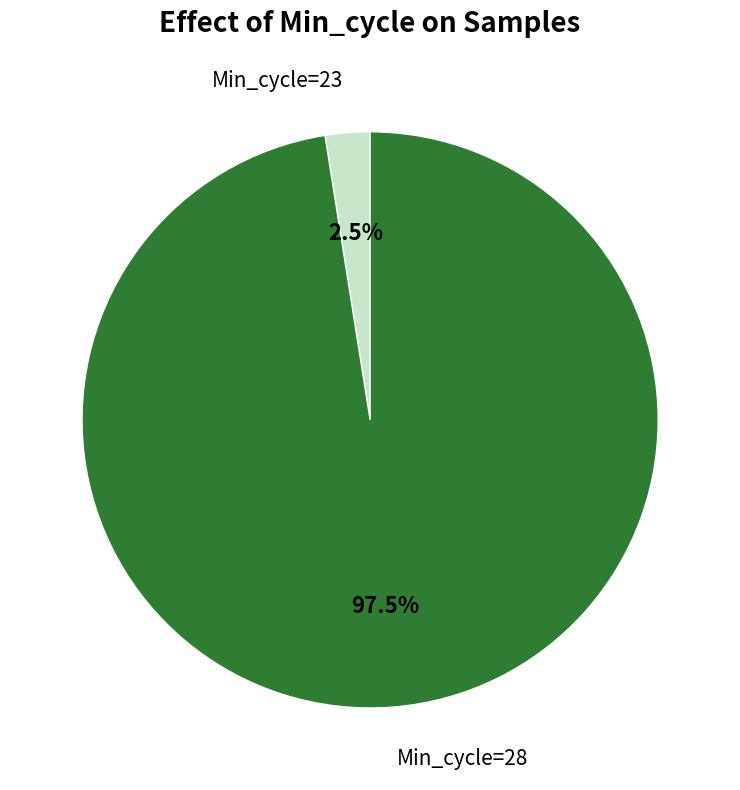

Between Min_cycle=28 and Min_cycle=23, which is larger?

Min_cycle=28